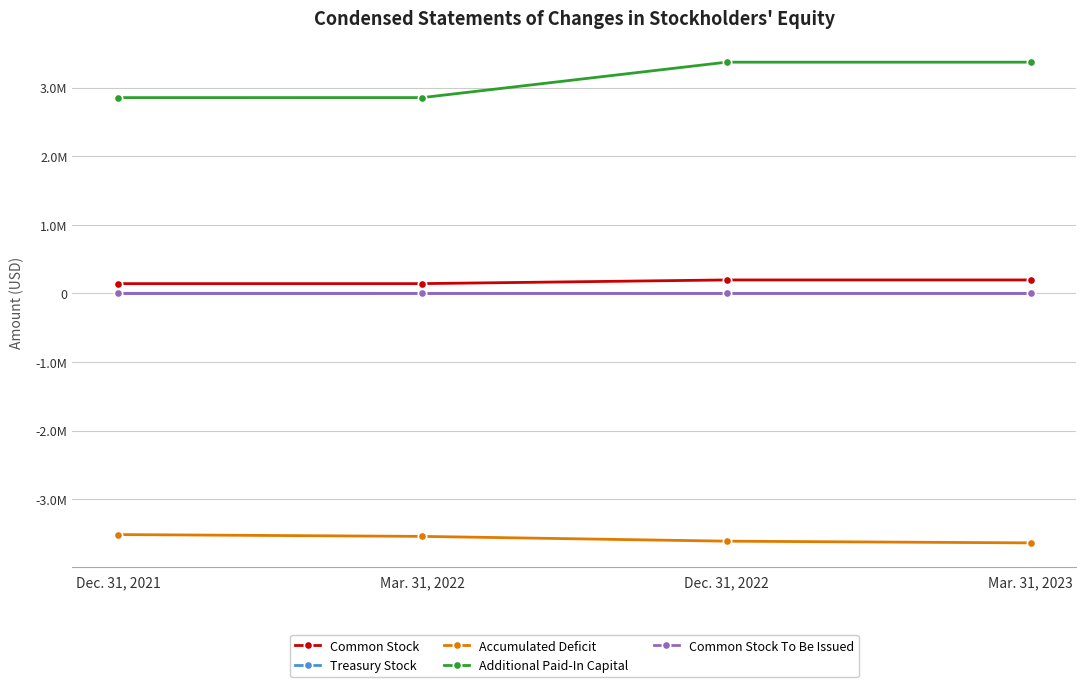

The Common Stock series shows 60308 at Dec. 31, 2021. True or false?

False